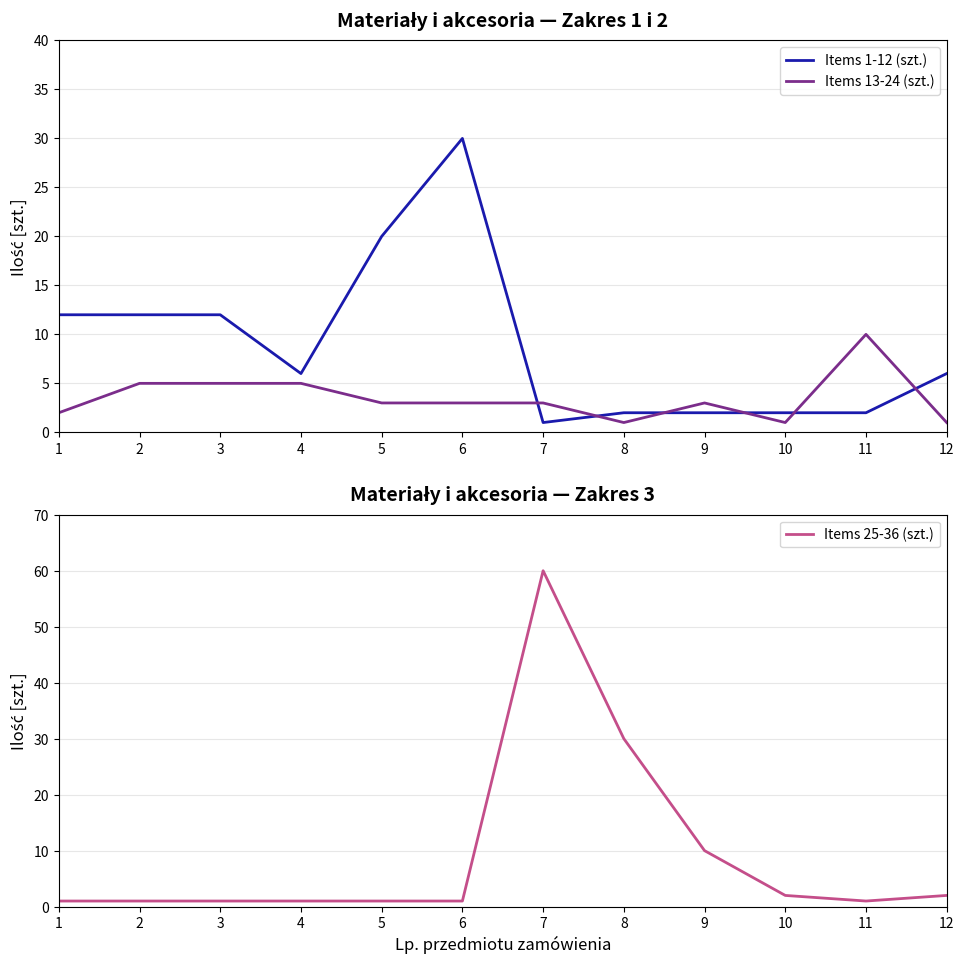

Which series has the largest total across all categories?

Items 25-36 (szt.)